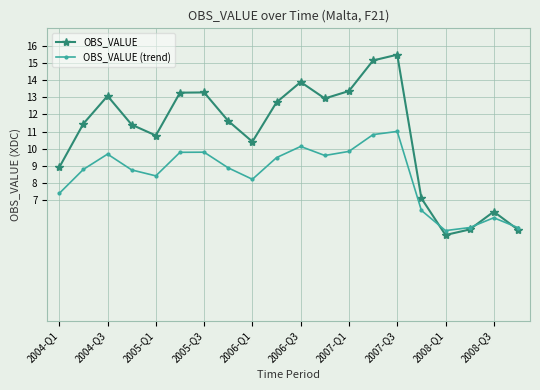

How many data points in OBS_VALUE (trend) are less than 8?

6